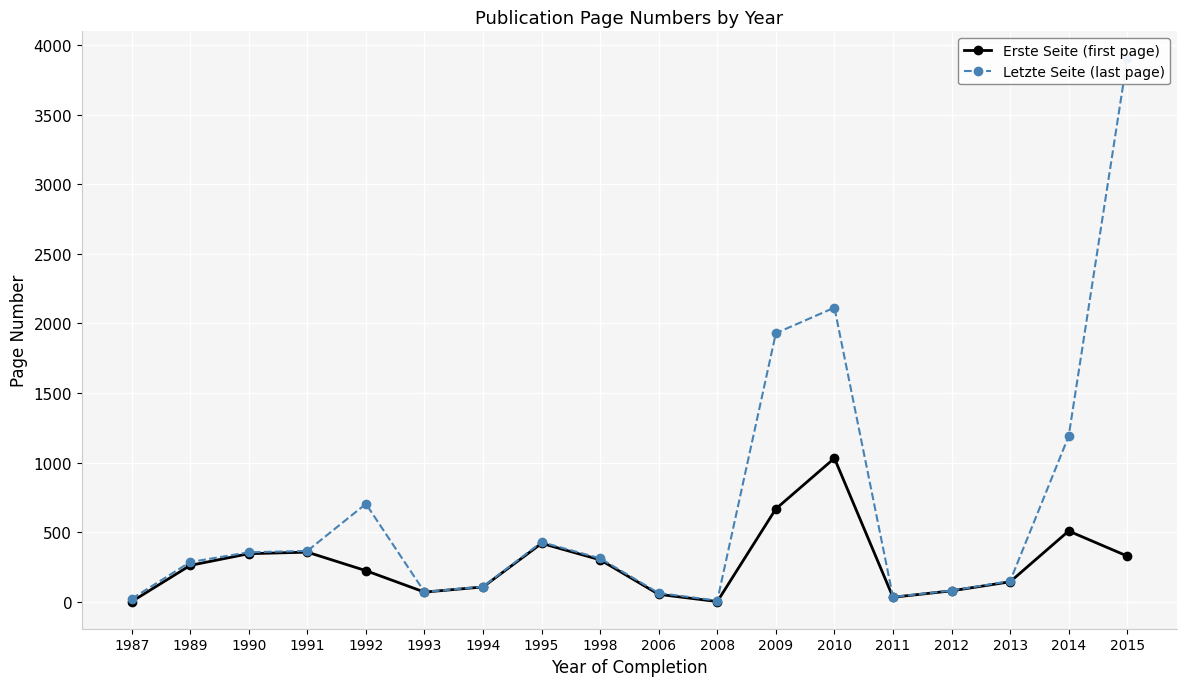

True or false: Letzte Seite (last page) and Erste Seite (first page) intersect in this chart.

False